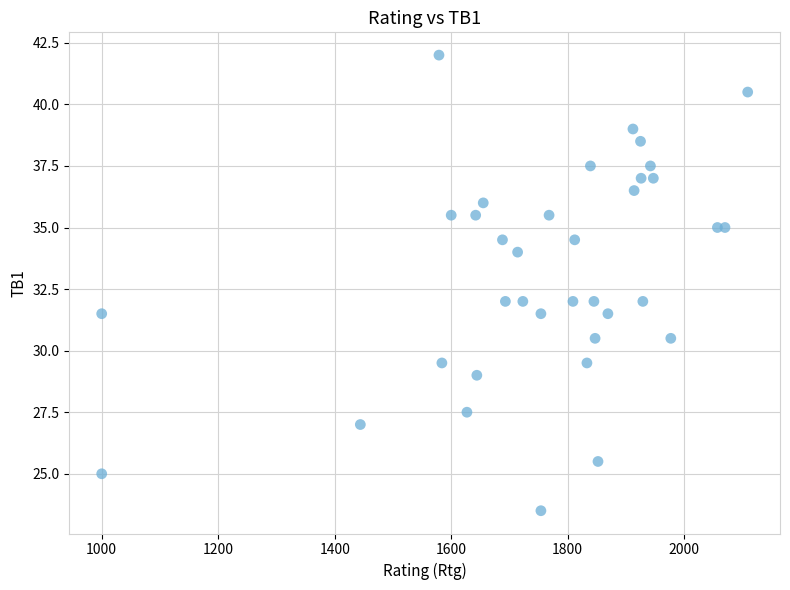

What is the range of Y values (max minus min)?

18.5